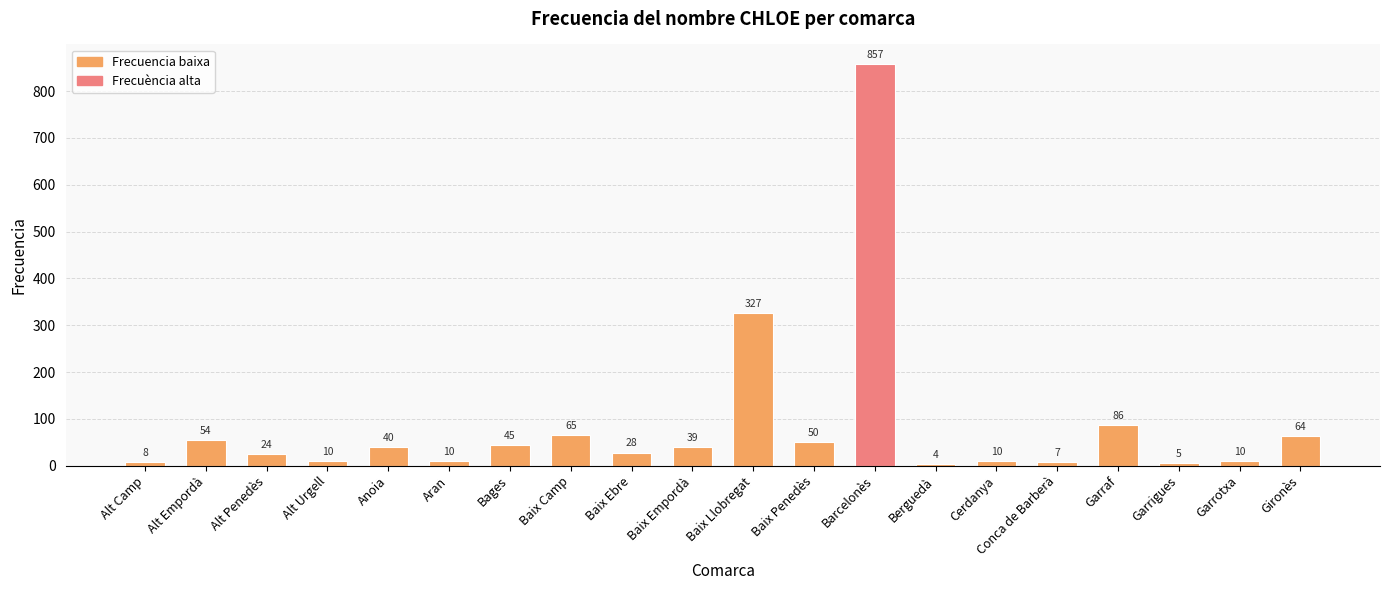

Is it true that the value at Conca de Barberà is 7?

True